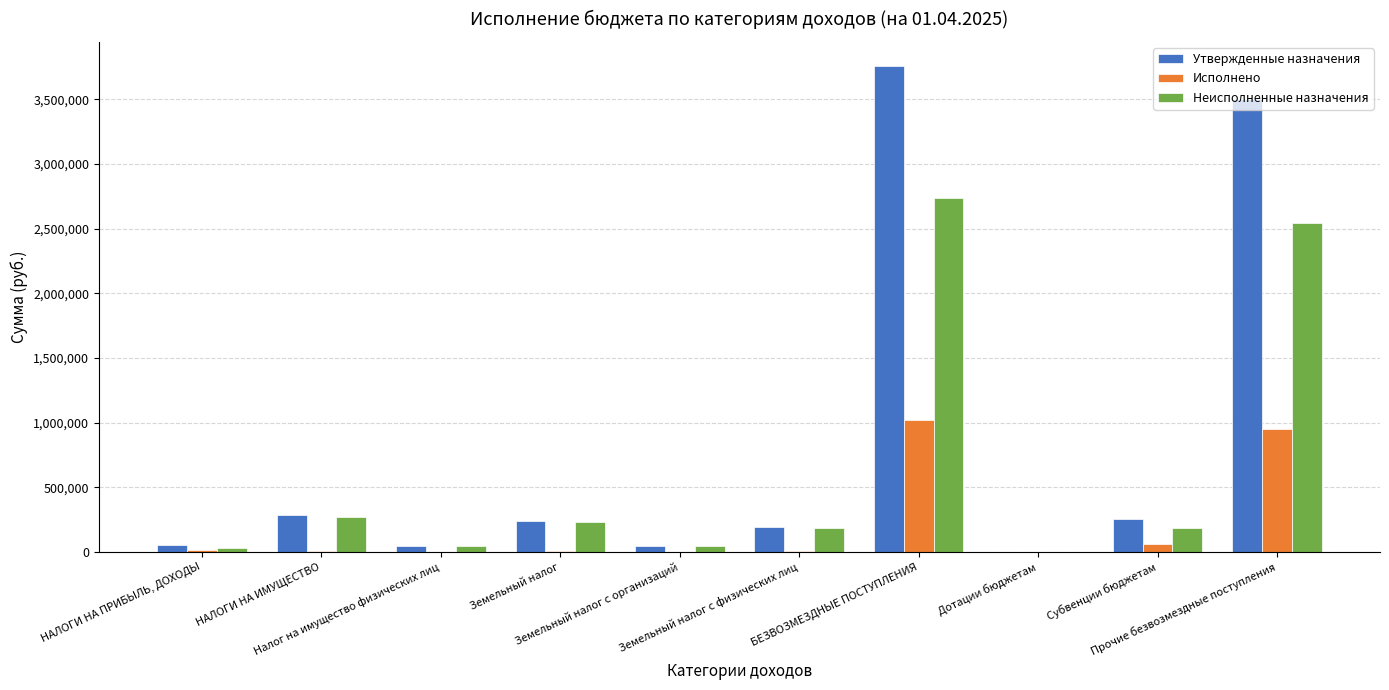

What is the greatest value displayed?

3755800.0